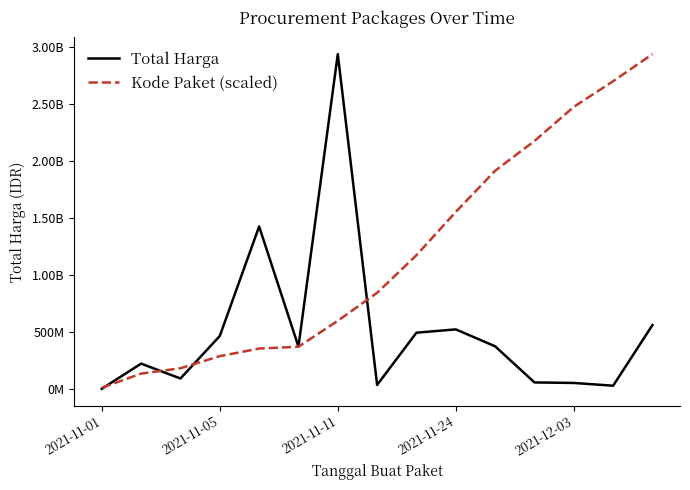

How many times do Total Harga and Kode Paket (scaled) cross each other?

4